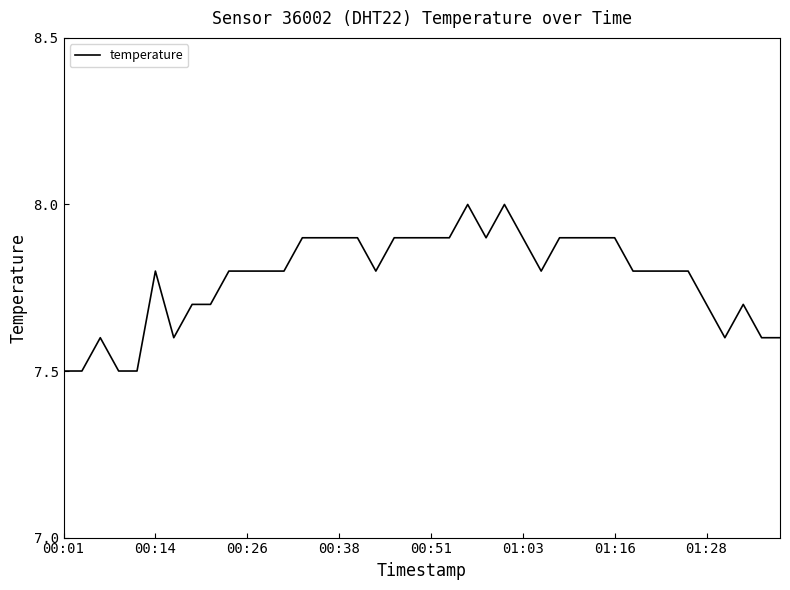

What is the minimum value shown in the chart?

7.5